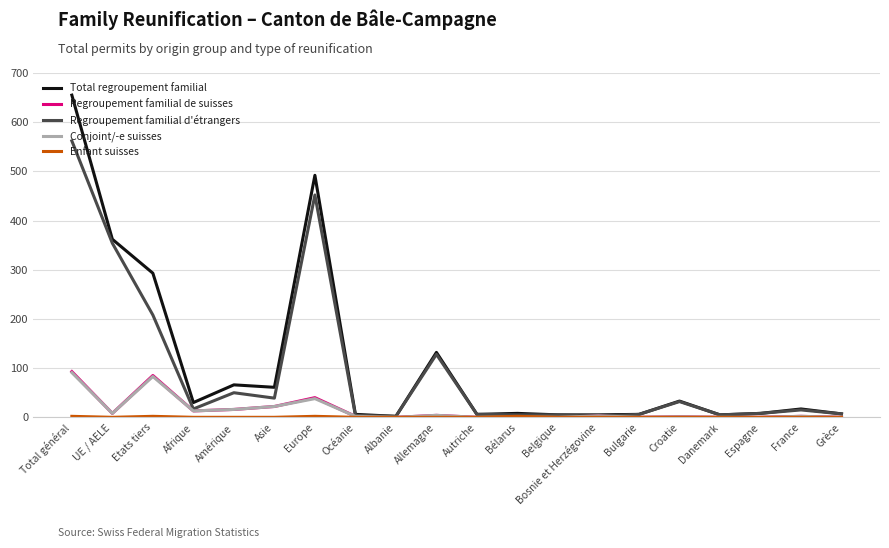

How many values in the Total regroupement familial series are below 17?

10